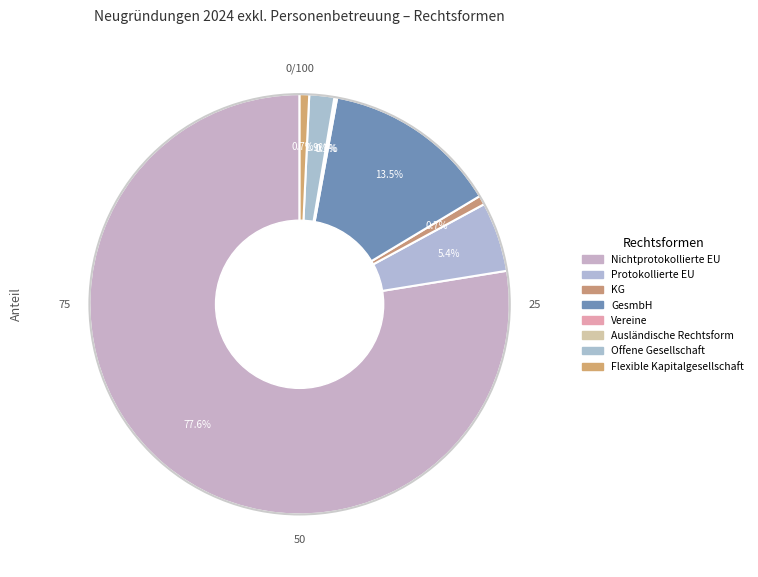

Which slice is the smallest?

Ausländische Rechtsform